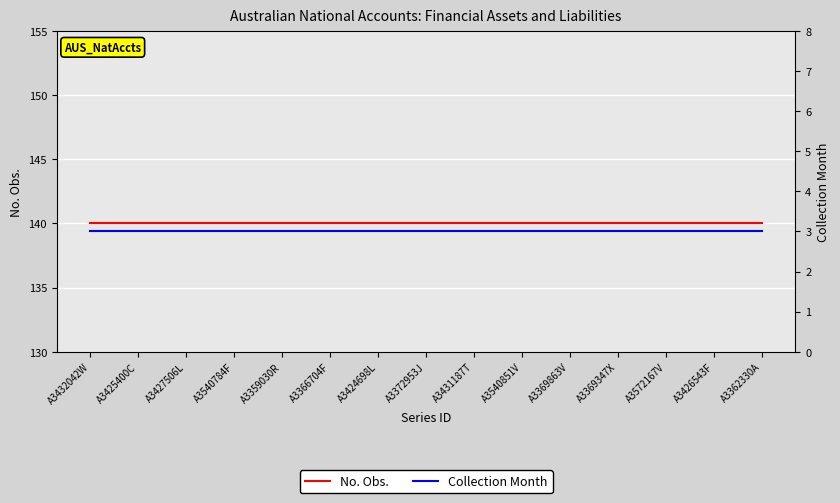

Count the number of data series in this chart.

2